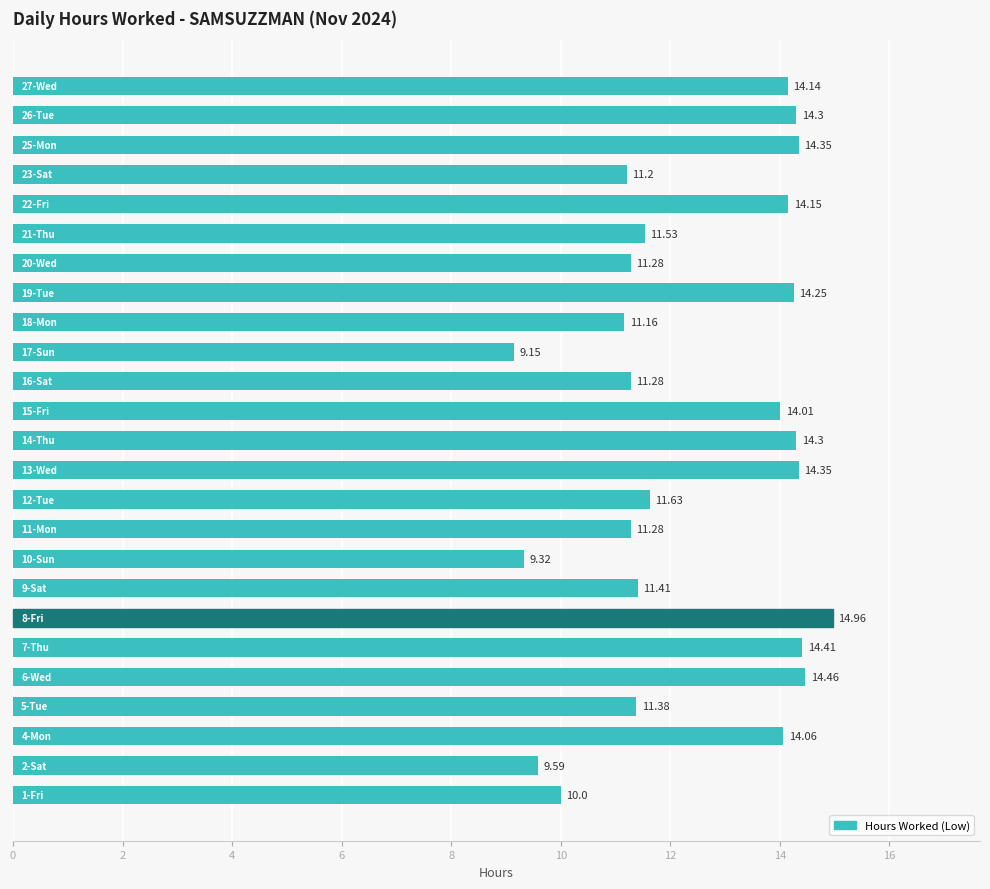

What is the average value?

12.5